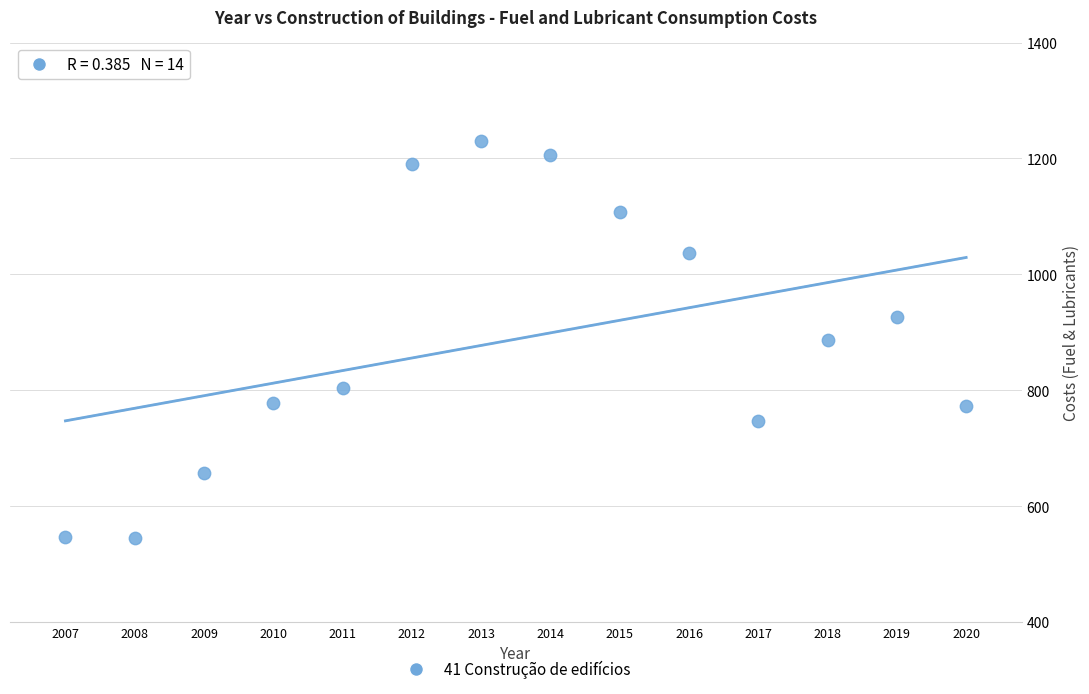

What is the range of X values (max minus min)?

13.0